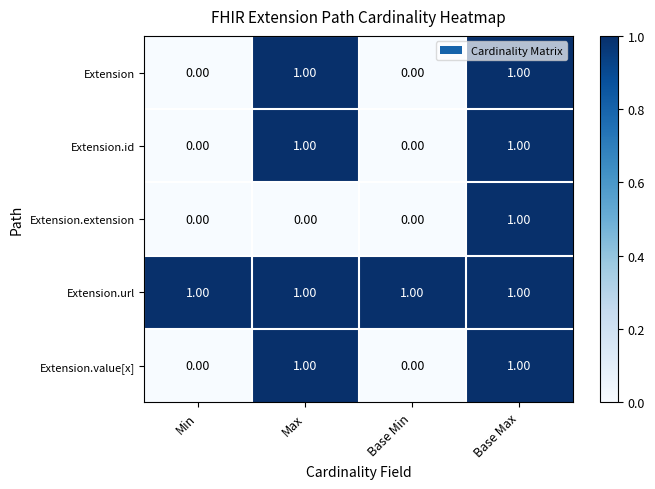

Which category has the highest value in the Extension.extension series?

Base Max